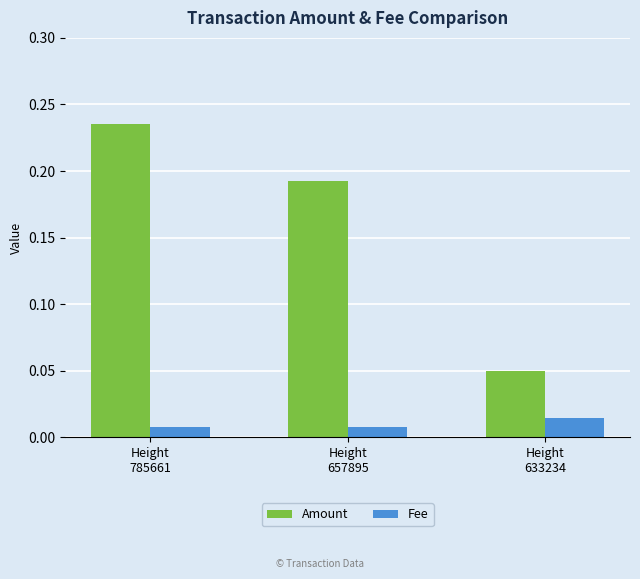

Between Height
657895 and Height
633234, which series saw the biggest shift?

Amount